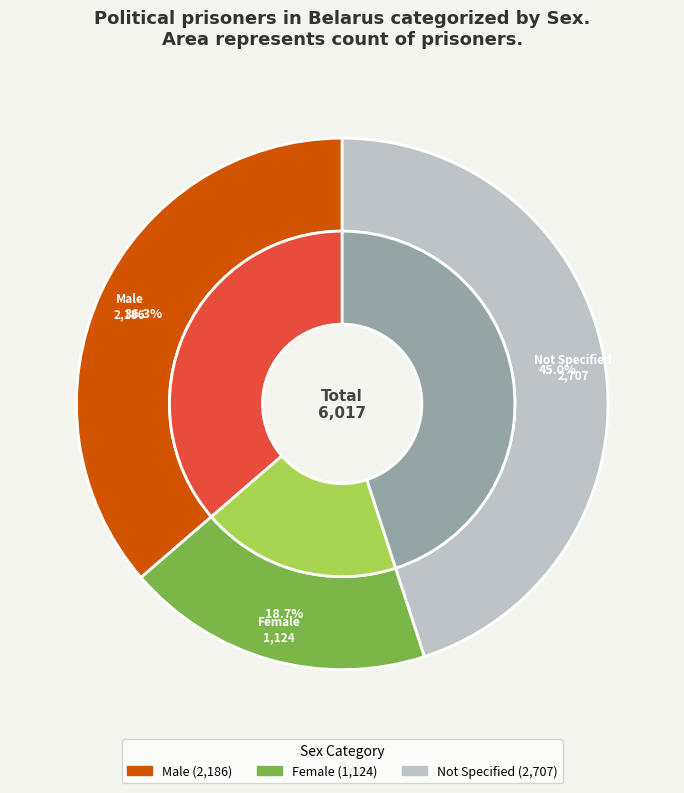

How many segments does this pie chart have?

3